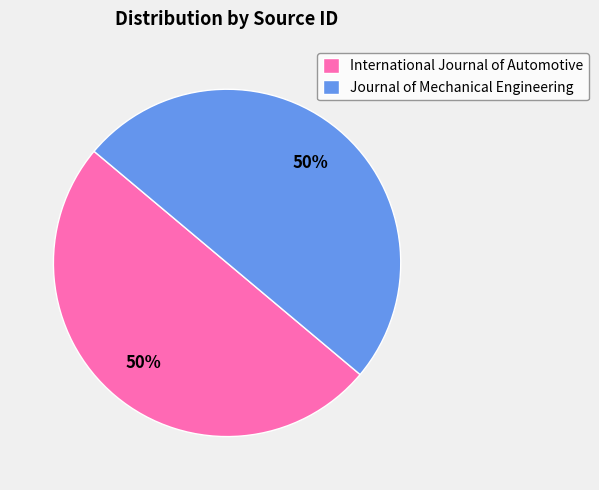

Do Journal of Mechanical Engineering and International Journal of Automotive together represent more than half of the pie?

Yes